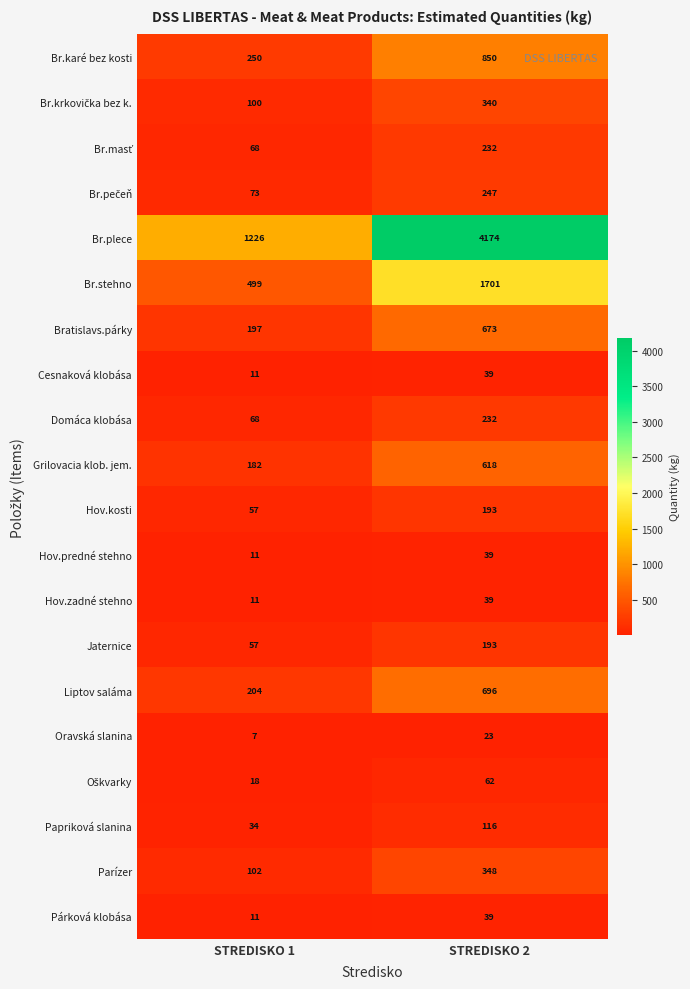

Is it true that Jaternice equals 57 at STREDISKO 1?

True